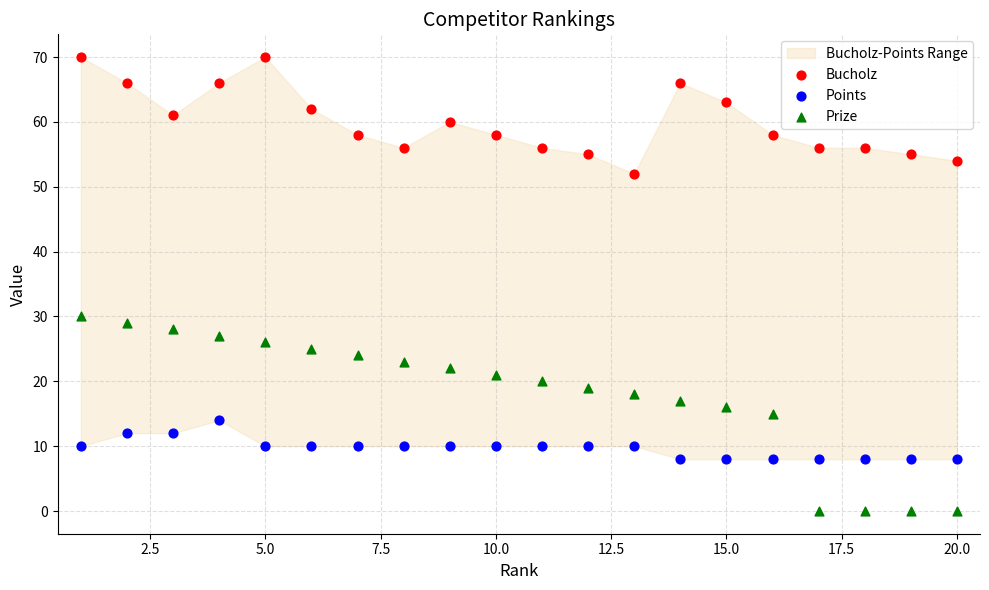

Which series reaches the minimum Y coordinate?

Prize